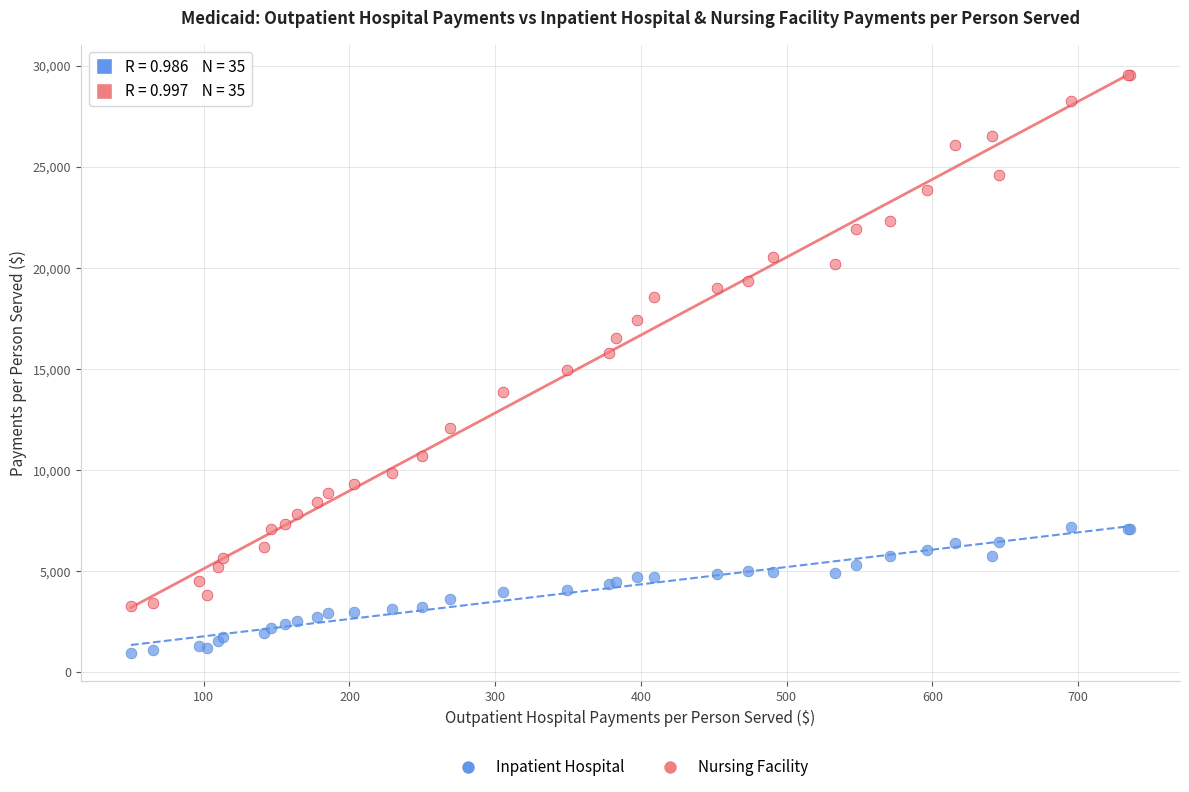

What is the X range (max minus min) for the scatter plot?

685.8